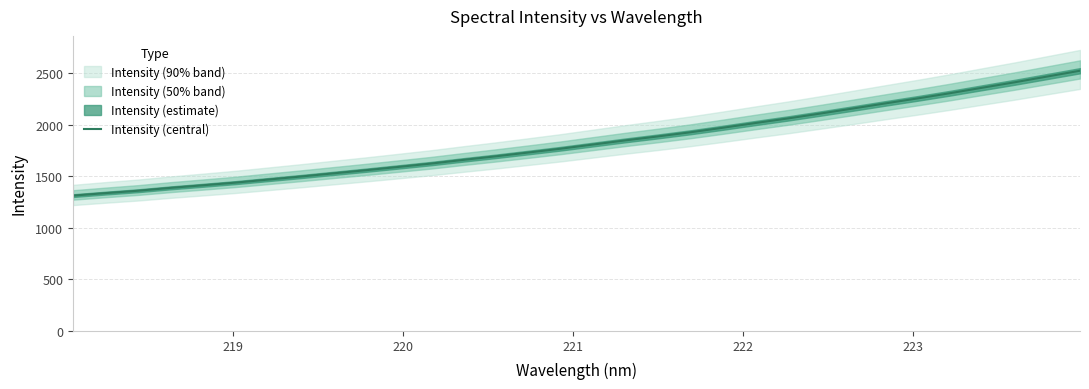

What is the difference between the second highest and second lowest values?

1131.6